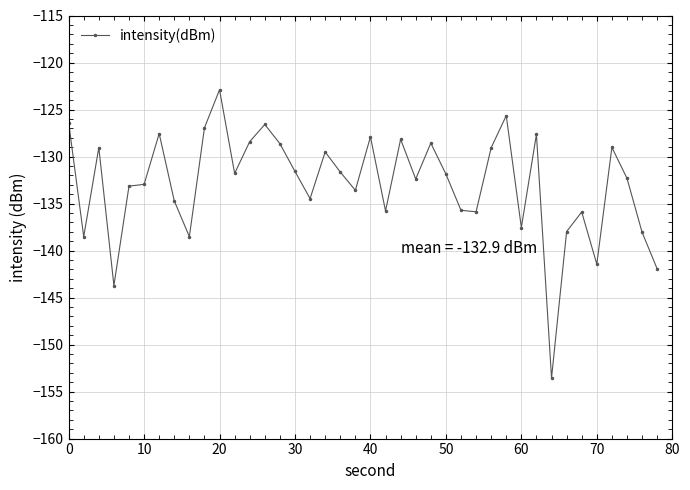

True or false: there are more than 0 points higher than both neighbors.

True